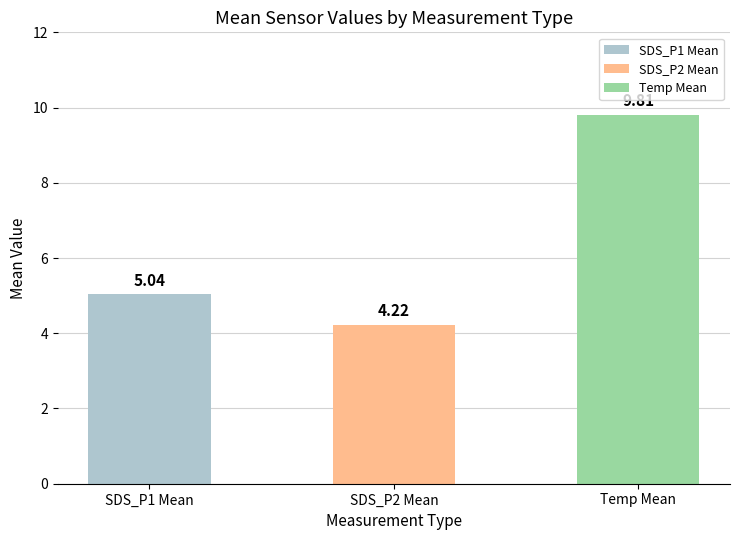

List the labels in order of value, smallest first.

SDS_P2 Mean, SDS_P1 Mean, Temp Mean